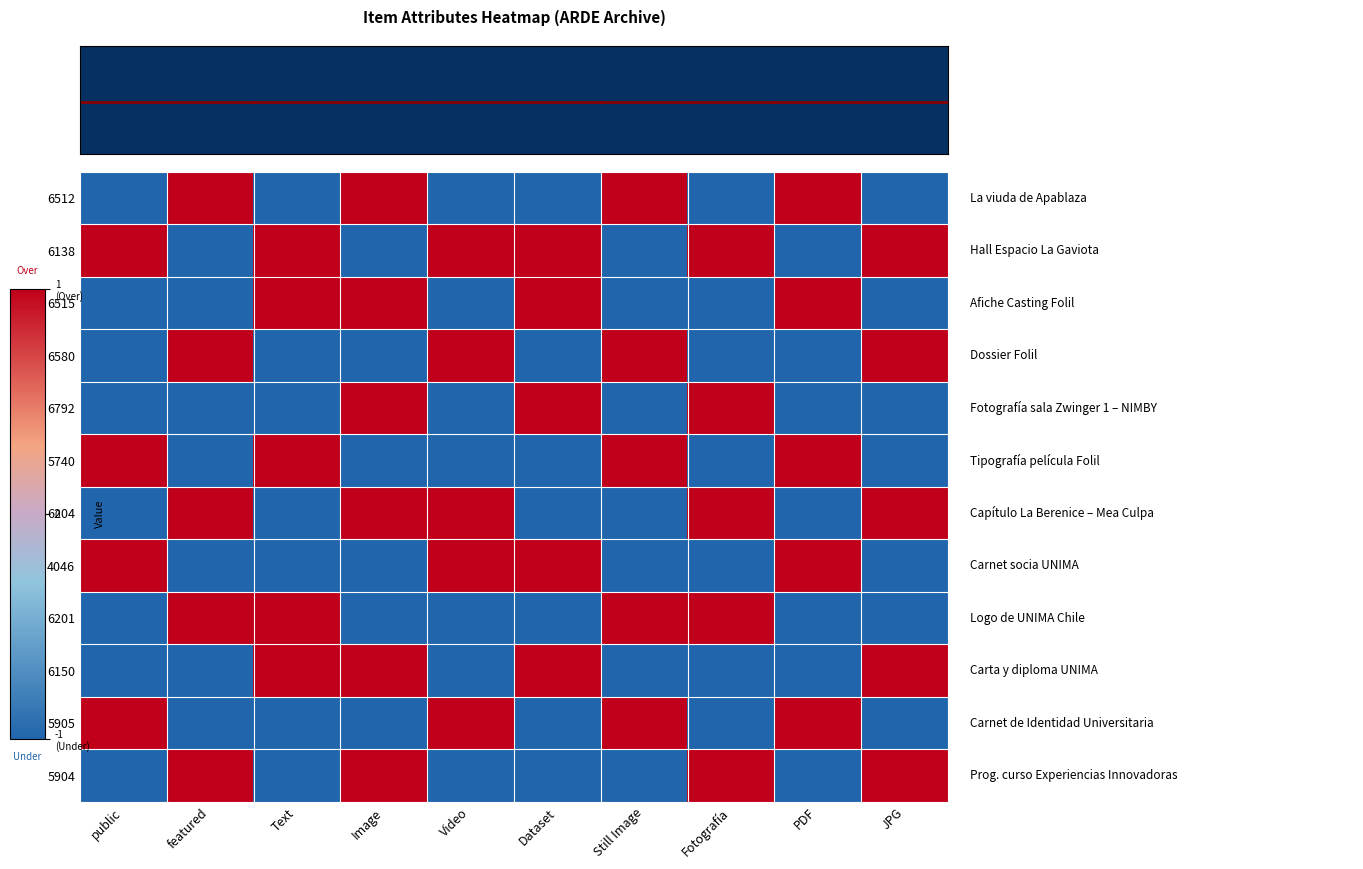

What is the sum of all 6515 values?

-2.0